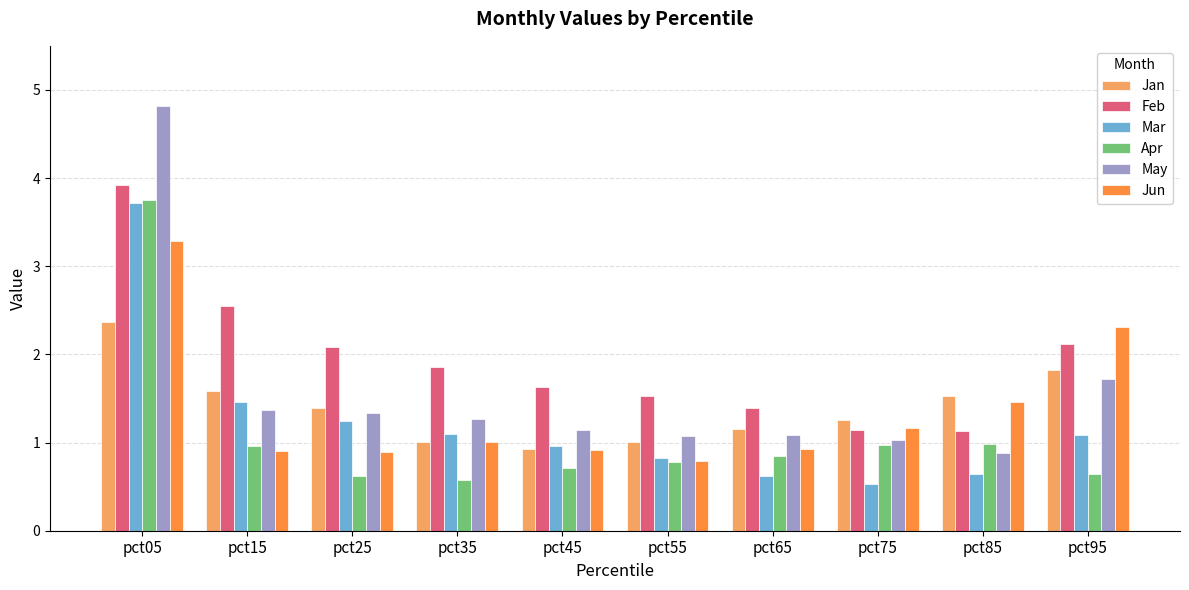

Reading left to right, extract all data points from this chart.

Jan: 2.4	1.6	1.4	1.0	0.9	1.0	1.2	1.3	1.5	1.8
Feb: 3.9	2.5	2.1	1.9	1.6	1.5	1.4	1.1	1.1	2.1
Mar: 3.7	1.5	1.2	1.1	1.0	0.8	0.6	0.5	0.6	1.1
Apr: 3.7	1.0	0.6	0.6	0.7	0.8	0.8	1.0	1.0	0.6
May: 4.8	1.4	1.3	1.3	1.1	1.1	1.1	1.0	0.9	1.7
Jun: 3.3	0.9	0.9	1.0	0.9	0.8	0.9	1.2	1.5	2.3